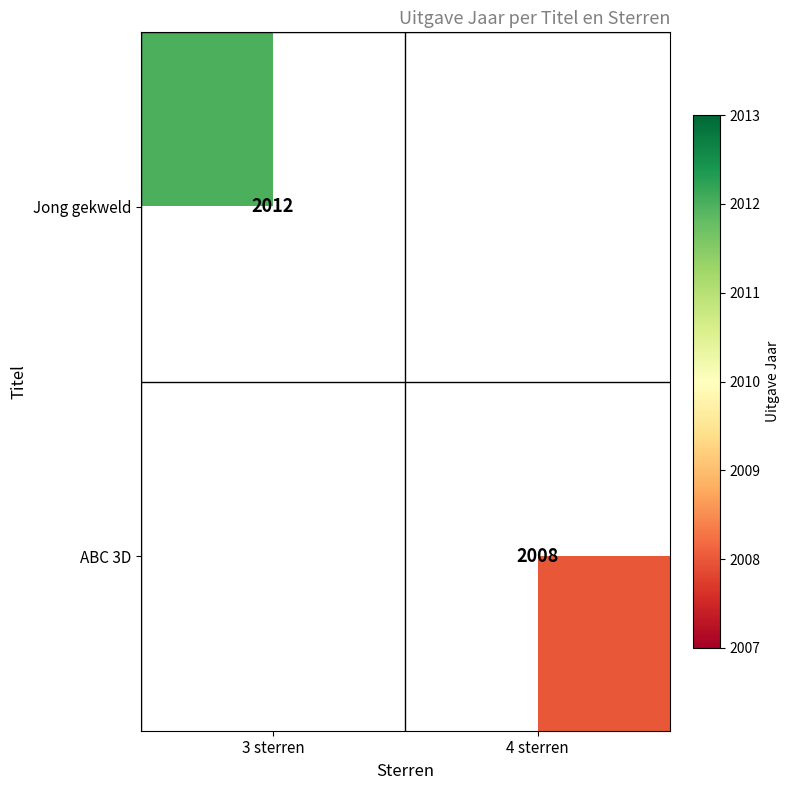

Which has a higher value, 3 sterren or 4 sterren?

4 sterren